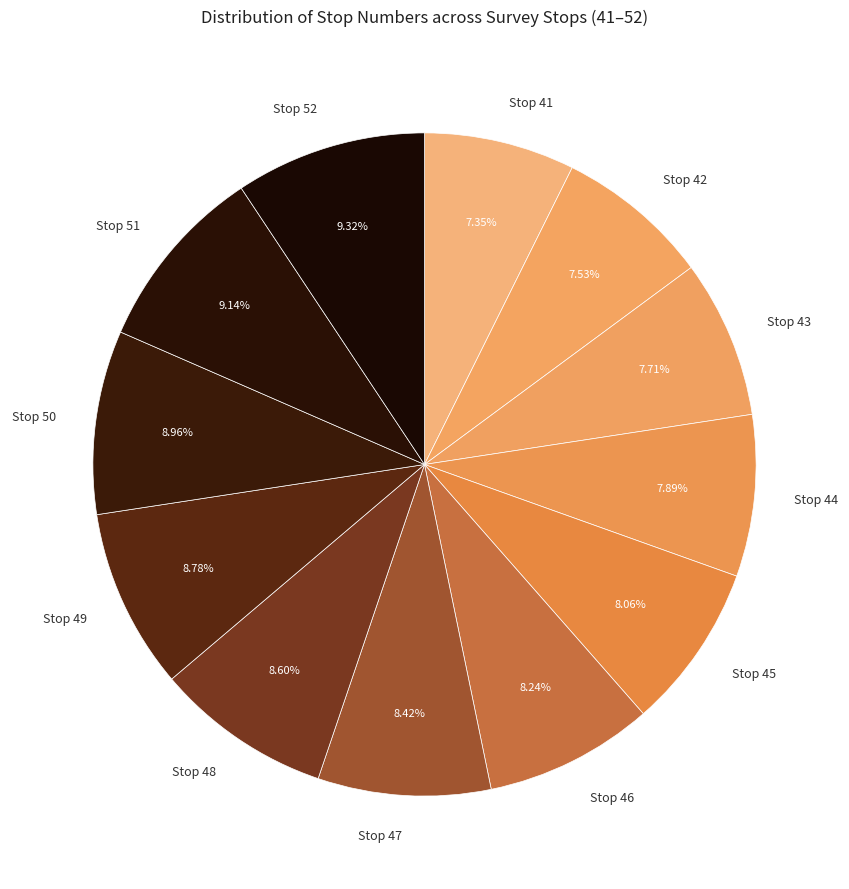

Combined, do Stop 51 and Stop 49 account for over 50%?

No